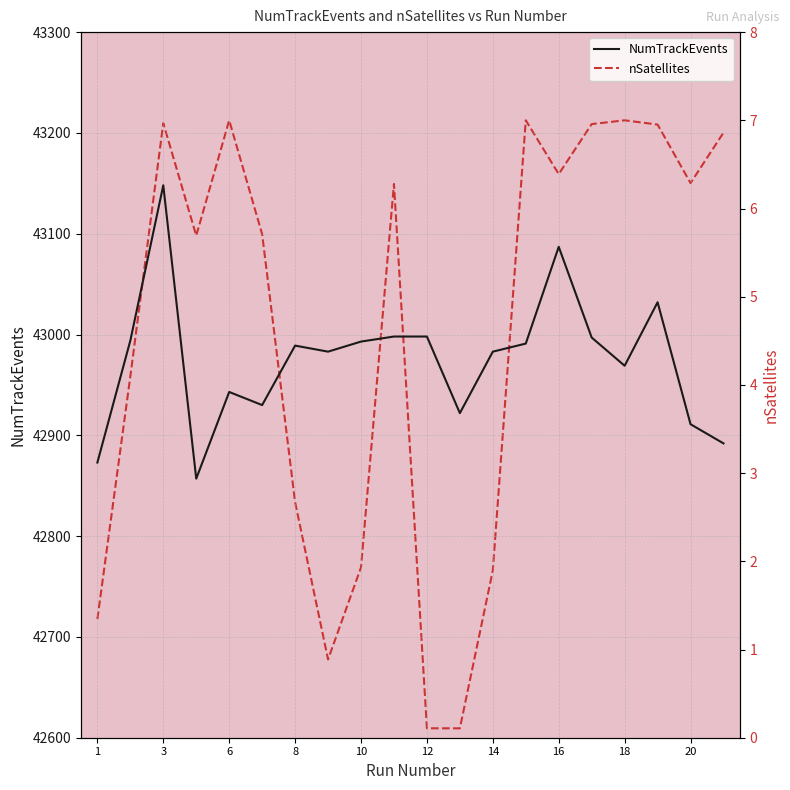

Where is NumTrackEvents nearest to the value 43002?

11